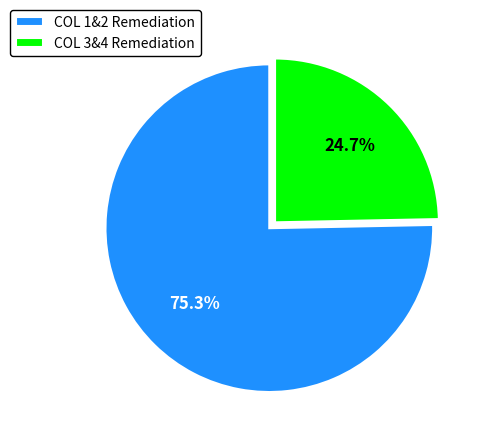

What is the smallest slice in the pie chart?

COL 3&4 Remediation